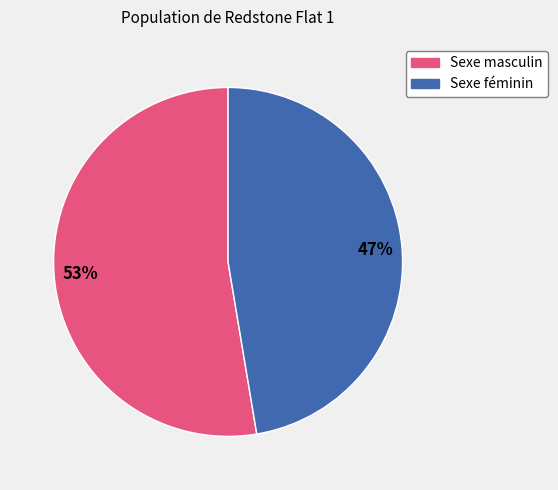

Which category has the smallest portion of the pie?

Sexe féminin